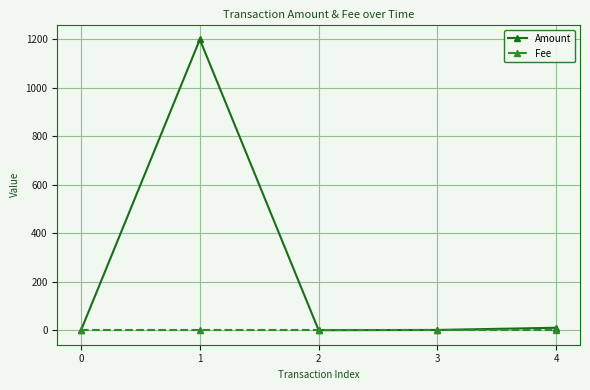

What is the spread (max minus min) of values at 3?

0.9